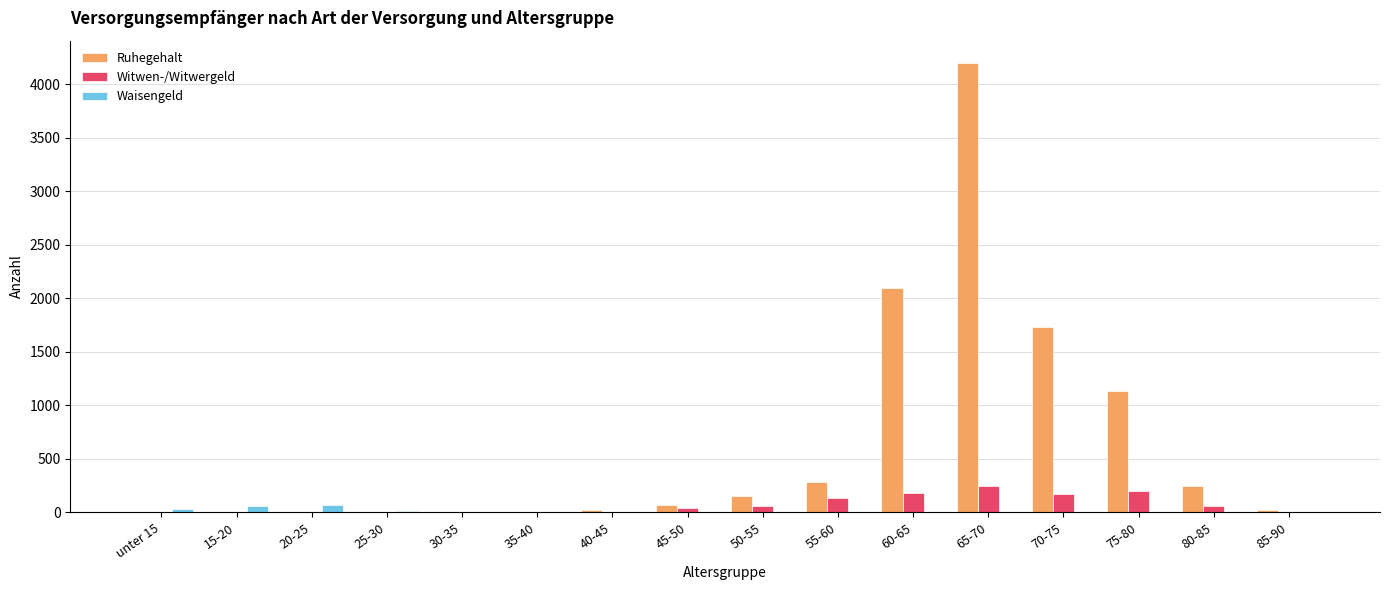

At which category is the sum across all series the highest?

65-70